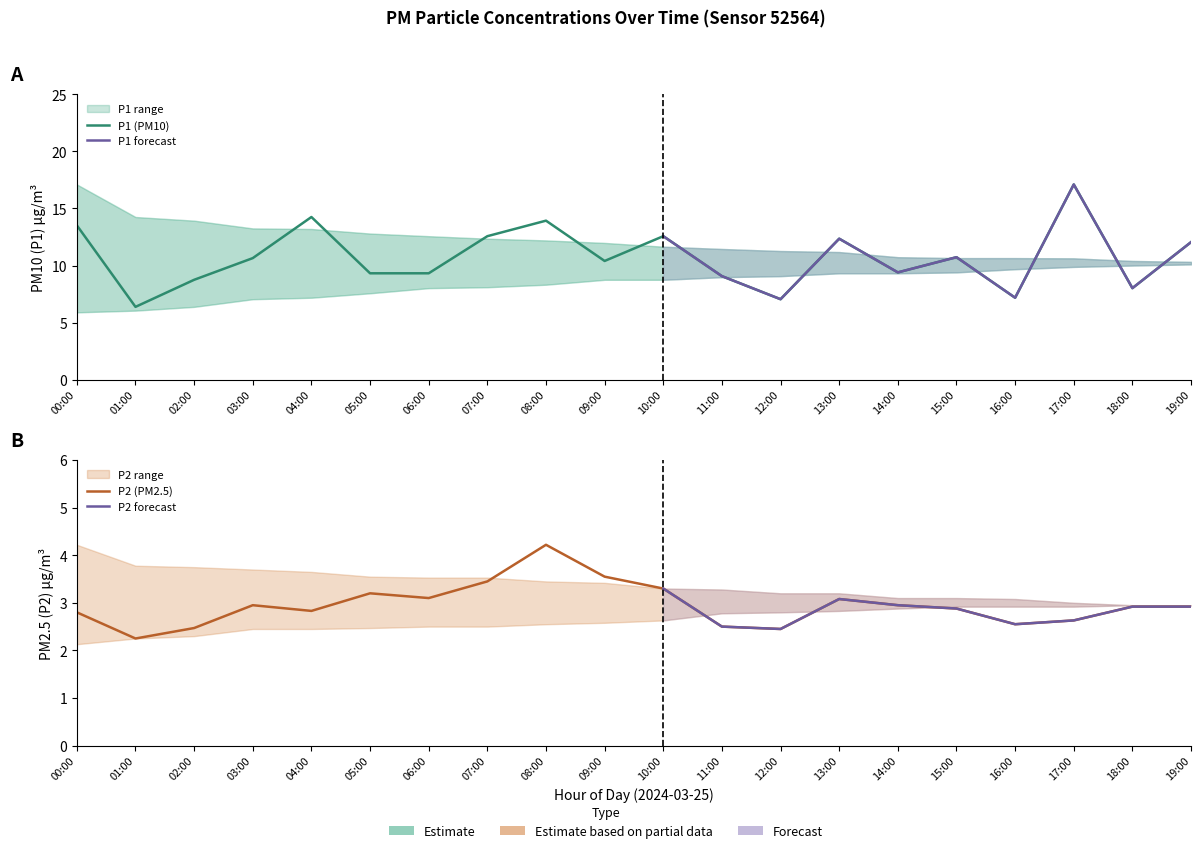

What is the smallest value displayed?

2.1